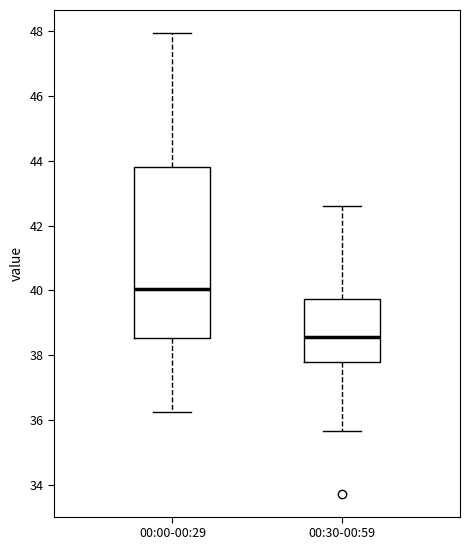

Which box is the tallest, from its lower edge to its upper edge?

00:00-00:29